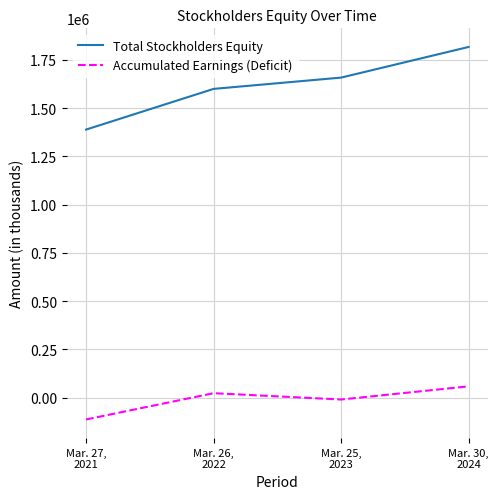

How many Accumulated Earnings (Deficit) values are between -9320 and 58916?

3